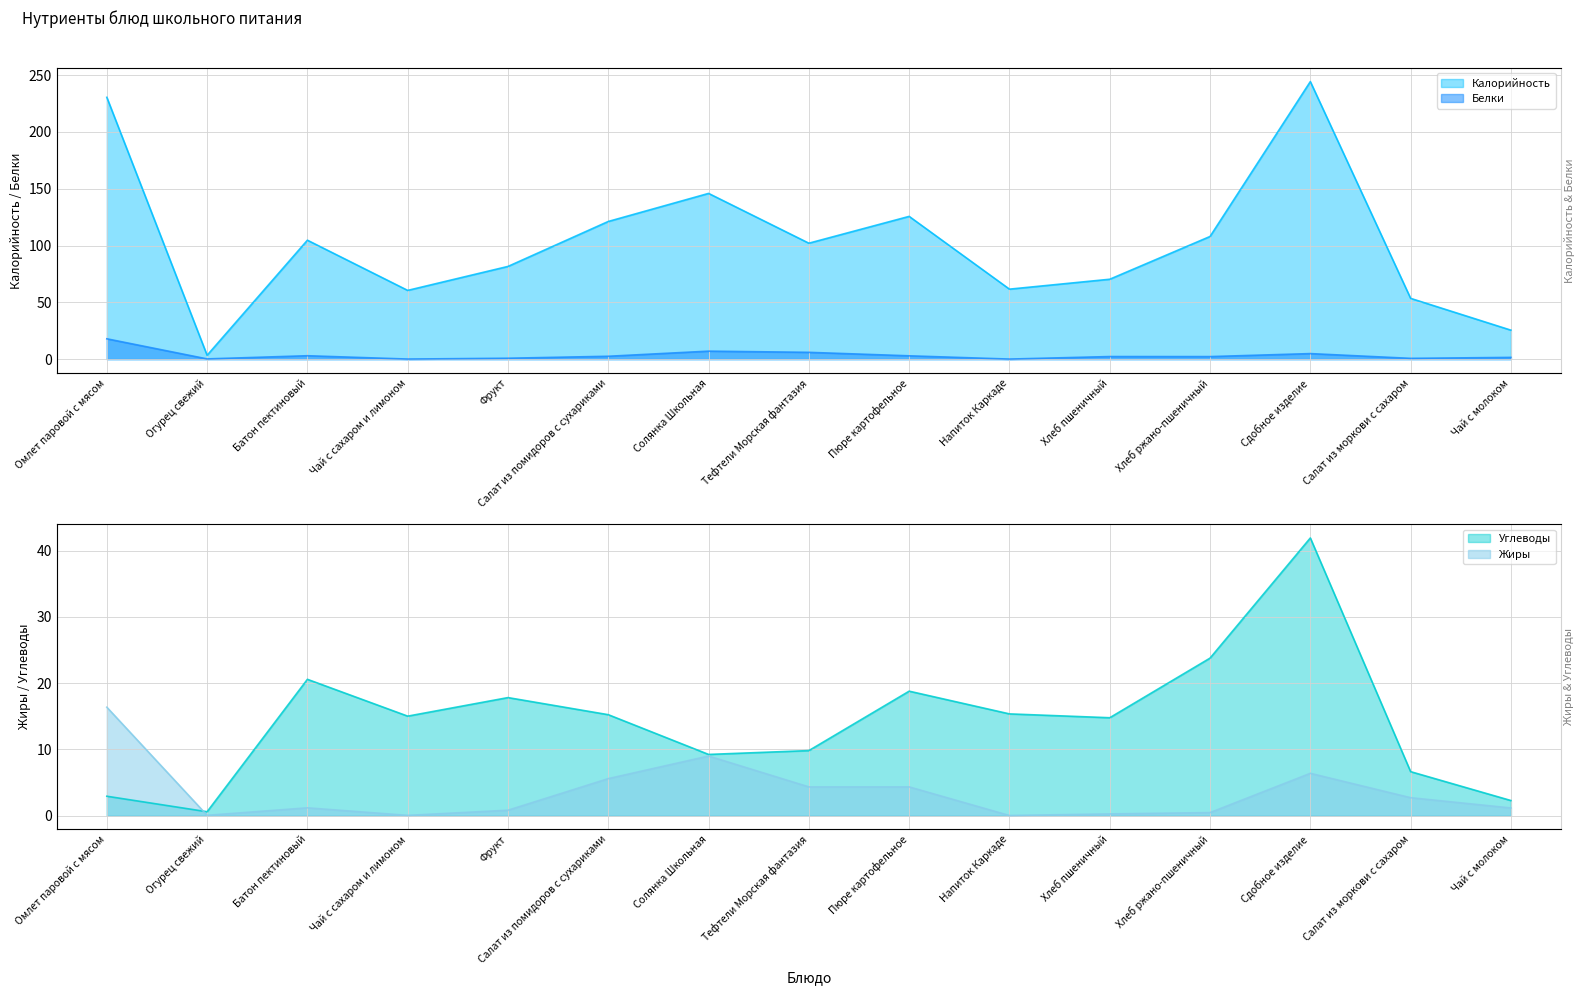

Rank the series at Салат из помидоров с сухариками from lowest to highest value.

Белки, Жиры, Углеводы, Калорийность